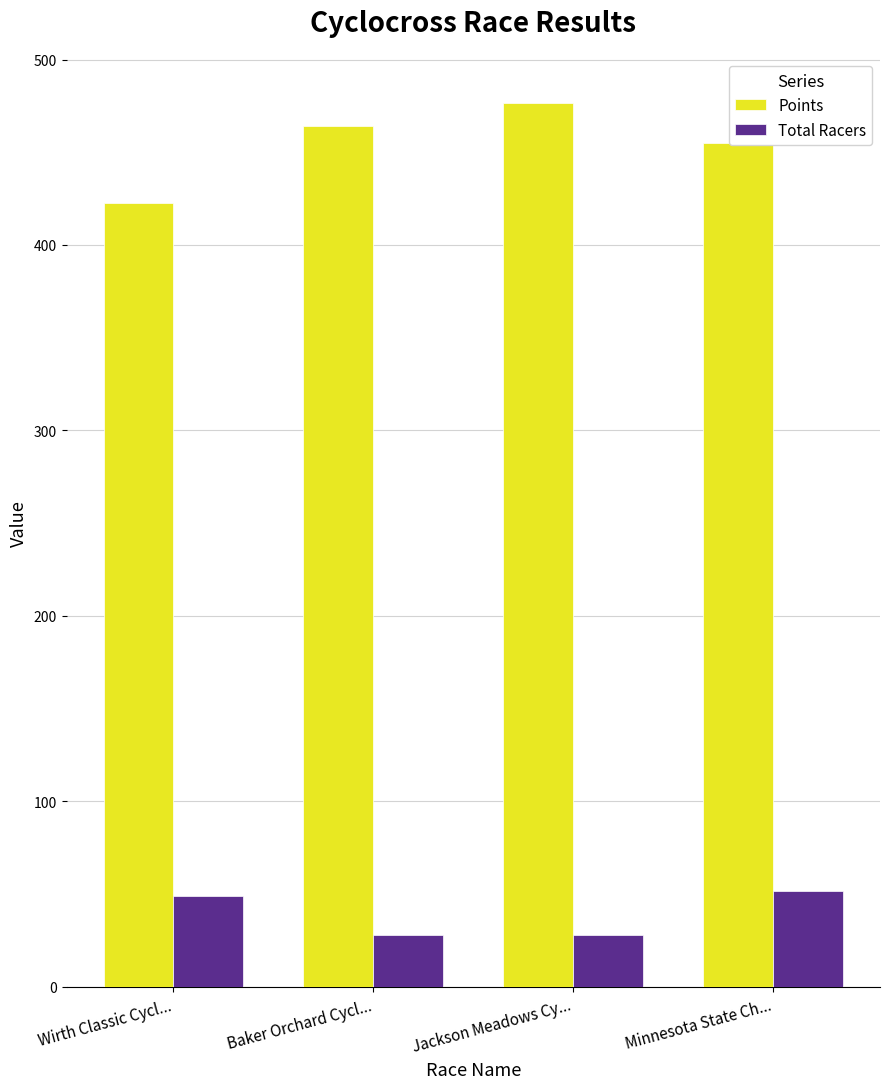

Reading left to right, transcribe all the data shown in this chart.

Points: Wirth Classic Cycl...=422.5	Baker Orchard Cycl...=464.3	Jackson Meadows Cy...=476.6	Minnesota State Ch...=455.1
Total Racers: Wirth Classic Cycl...=49.0	Baker Orchard Cycl...=28.0	Jackson Meadows Cy...=28.0	Minnesota State Ch...=52.0